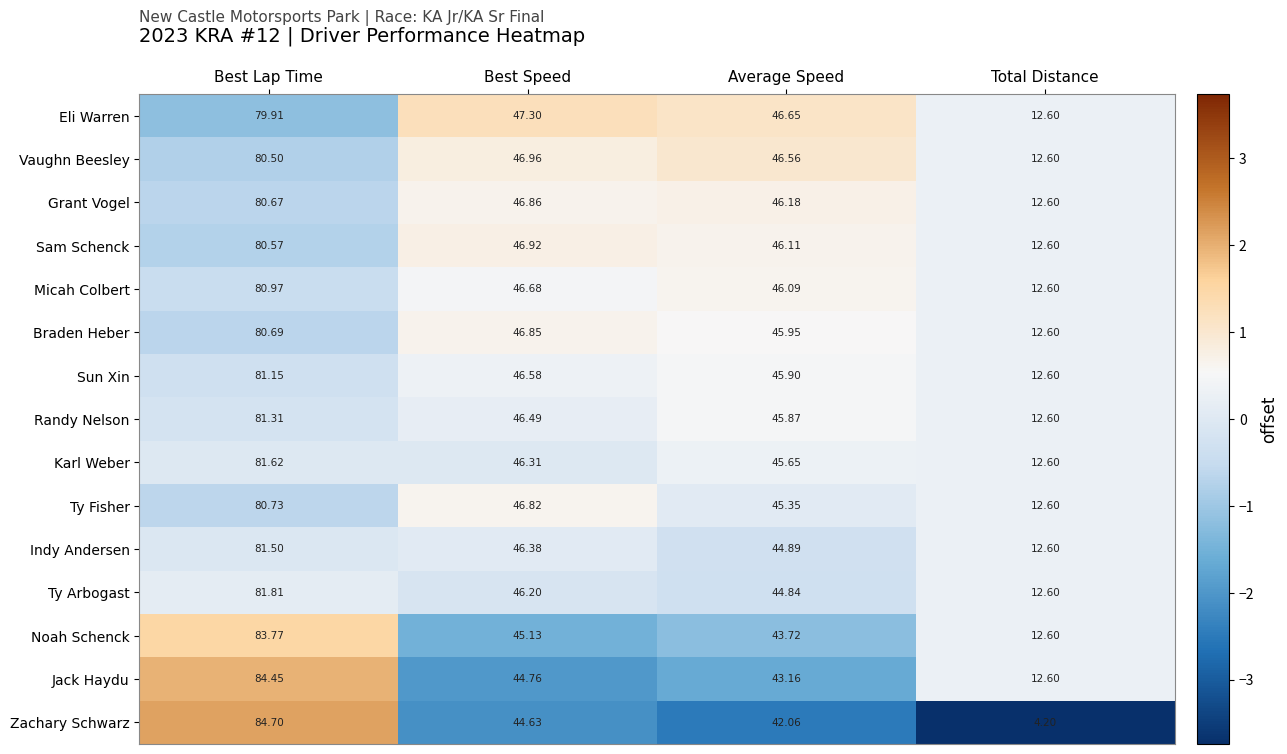

Which series has the largest range (max minus min)?

Zachary Schwarz